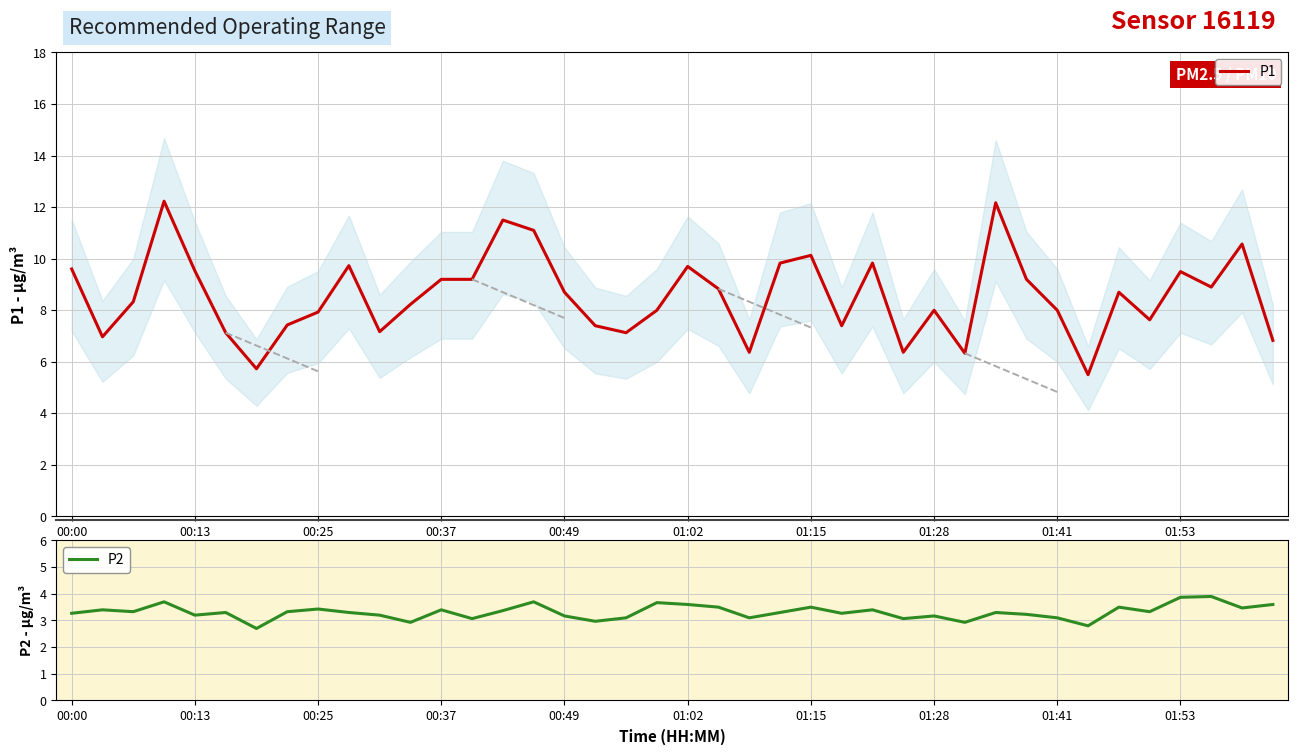

In P1, how many points are higher than both neighbors (excluding endpoints)?

11